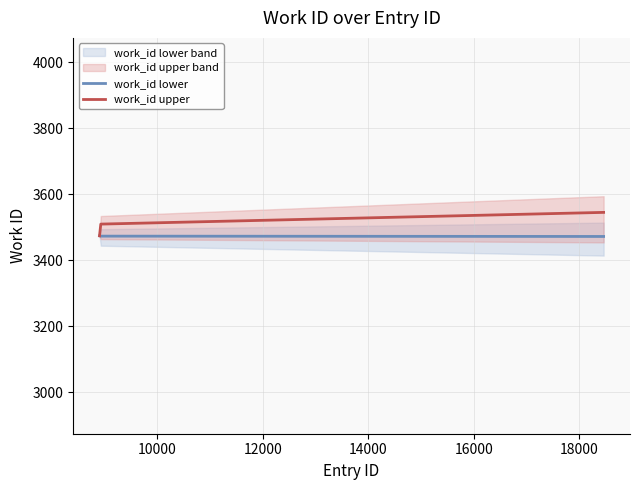

What is the minimum value for work_id upper?

3474.0